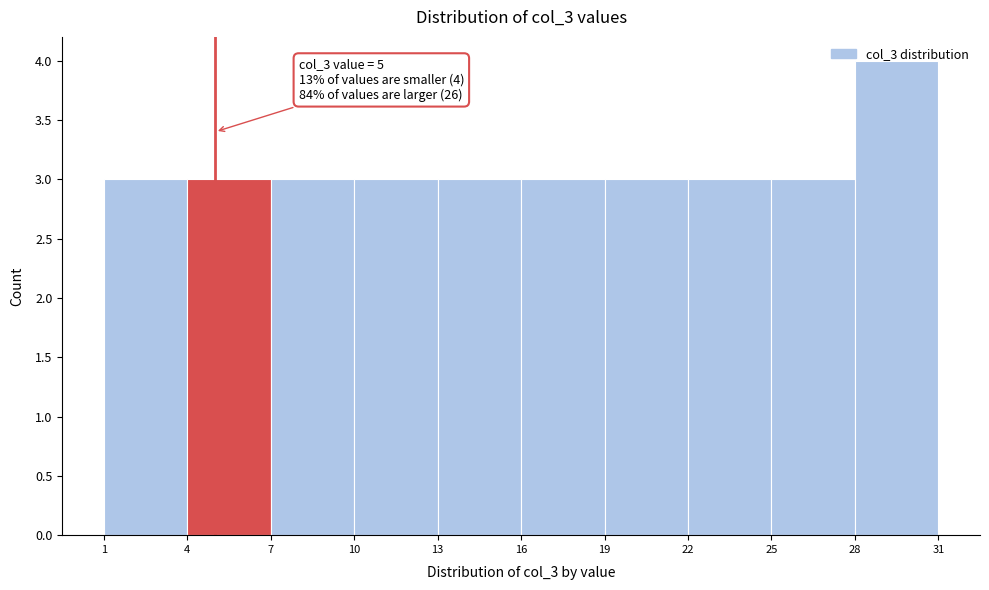

Over which range of the x-axis is the bar tallest?

28 to 31